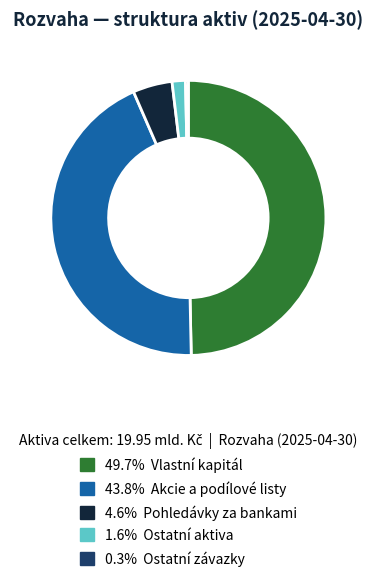

Count the number of slices in the pie.

5